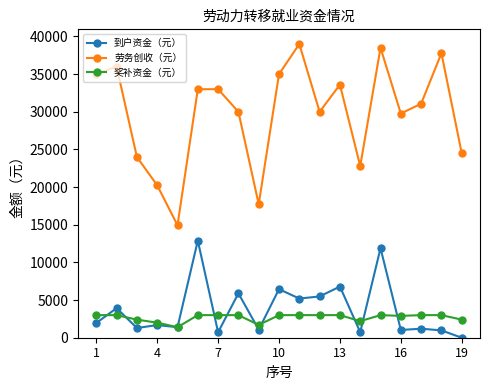

True or false: 劳务创收（元） and 奖补资金（元） intersect in this chart.

False